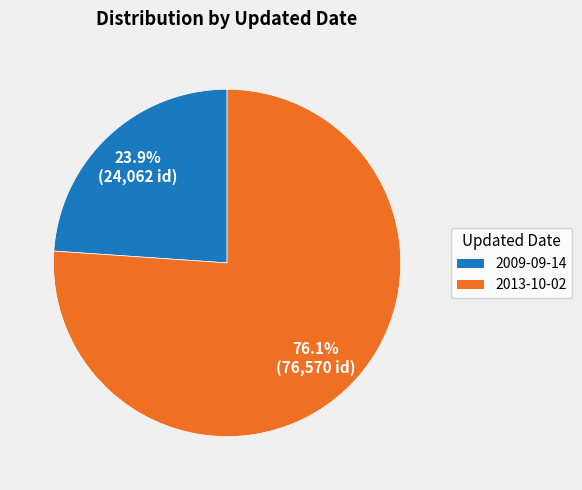

What is the smallest slice in the pie chart?

2009-09-14